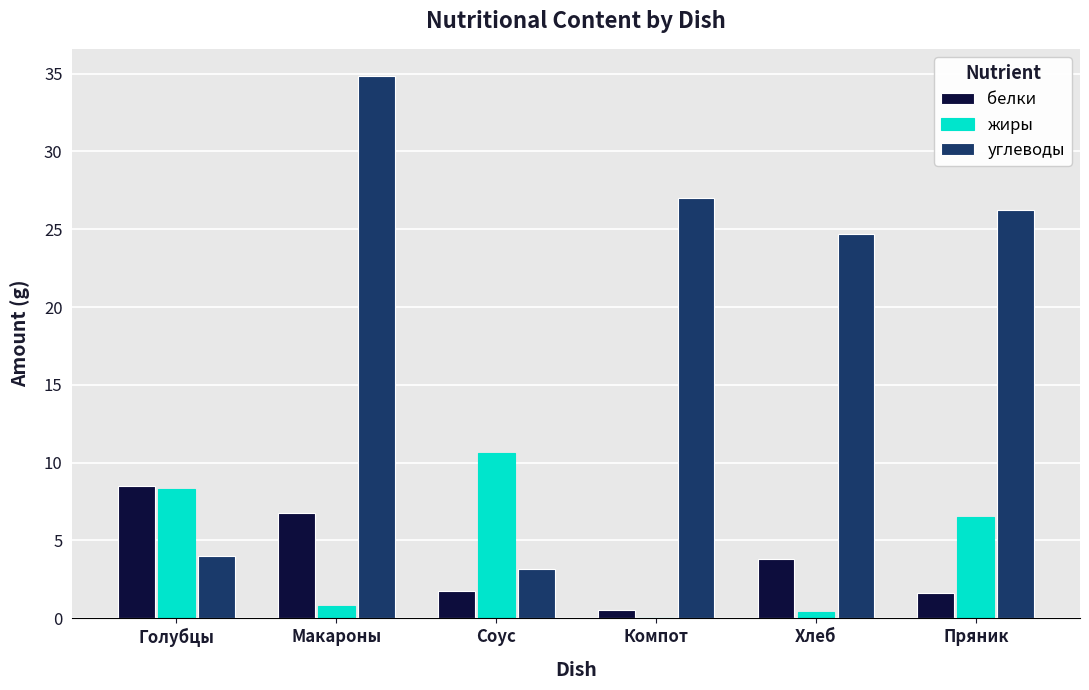

Between Соус and Пряник, which series saw the biggest shift?

углеводы